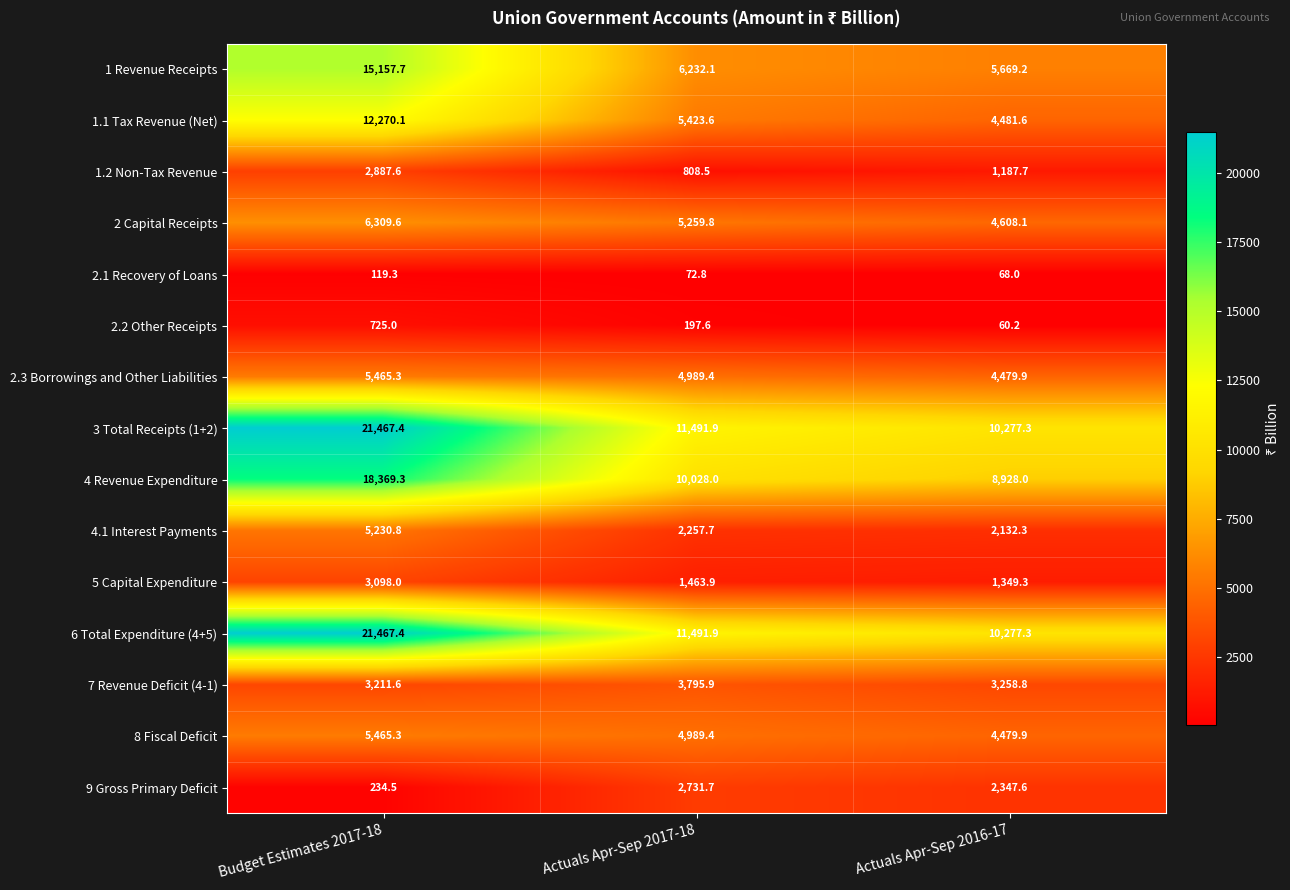

What is the total value across all series at Actuals Apr-Sep 2016-17?

63605.2